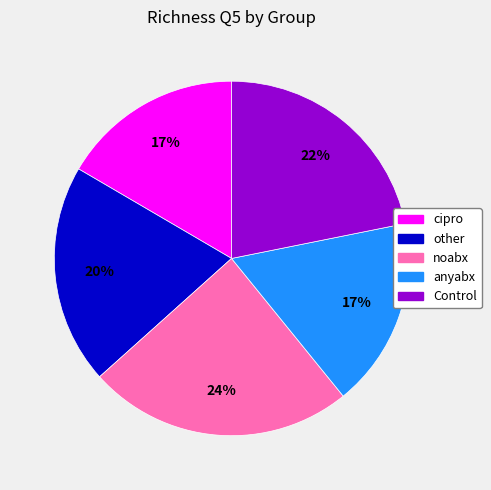

To the nearest percent, what is the average slice percentage?

20%